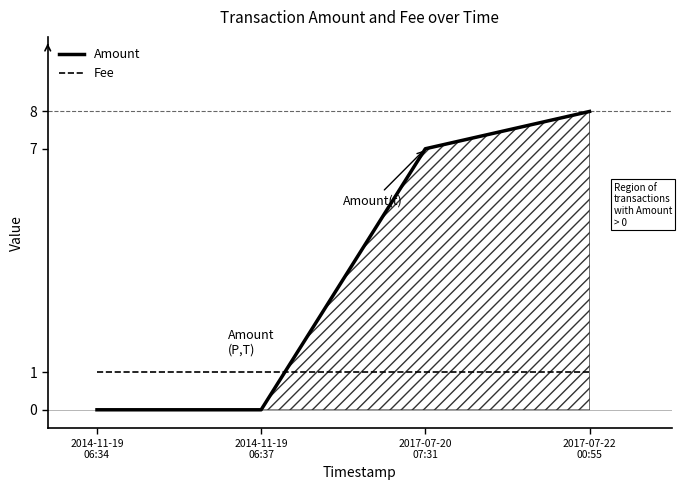

Reading left to right, list all the values displayed in this chart.

Amount: 0	0	7	8
Fee: 1	1	1	1